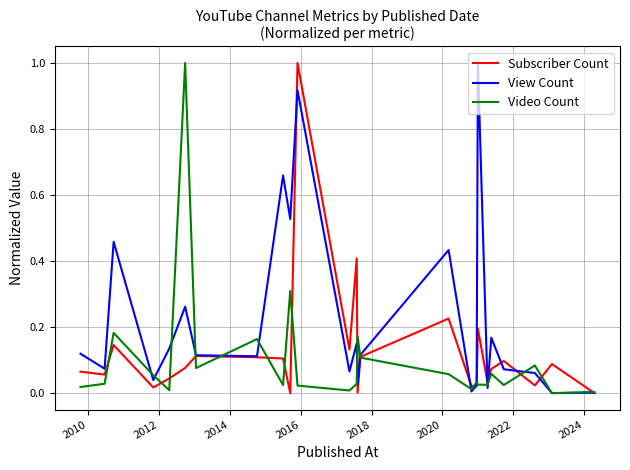

What is the highest value of the Video Count series?

1.0